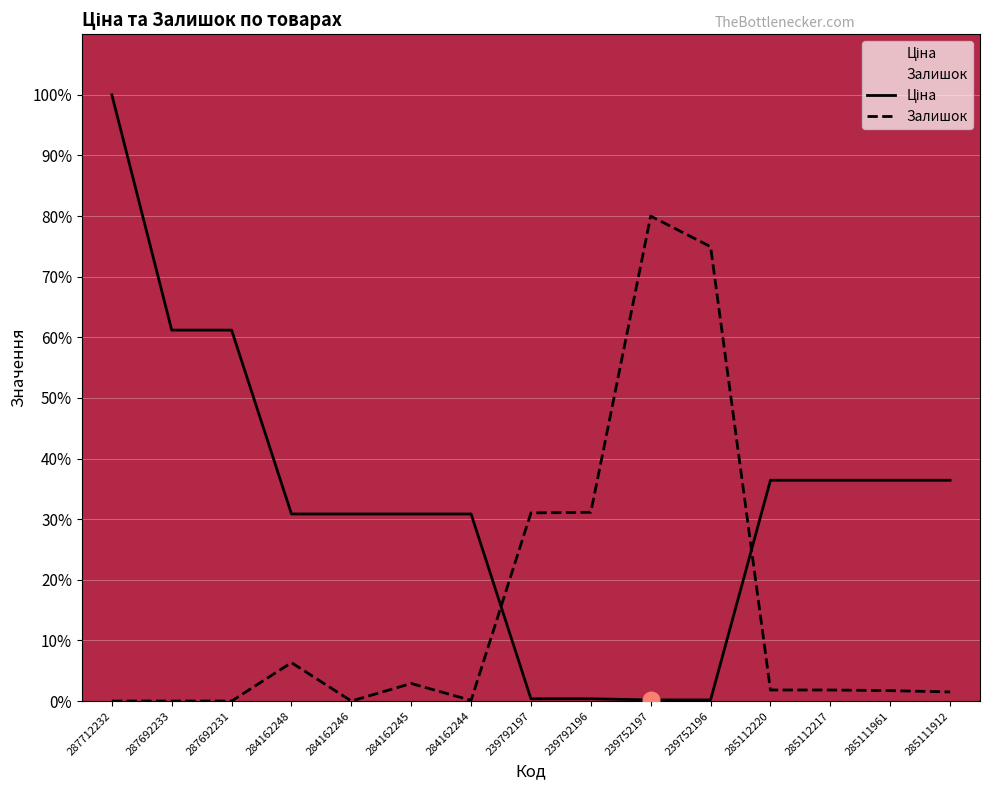

Which series has the largest total across all categories?

Ціна